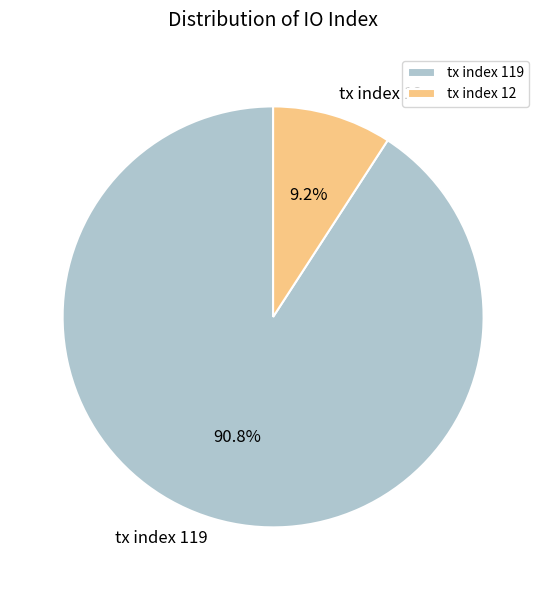

What is the ratio of the value at tx index 119 to the value at tx index 12?

9.9